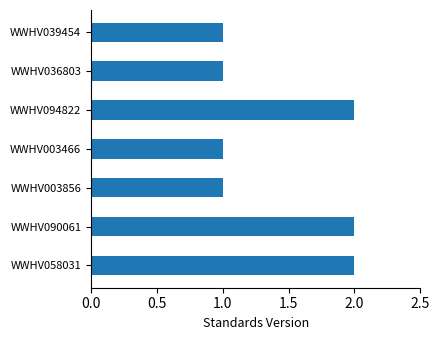

What is the ratio of the value at WWHV003856 to the value at WWHV036803?

1.0